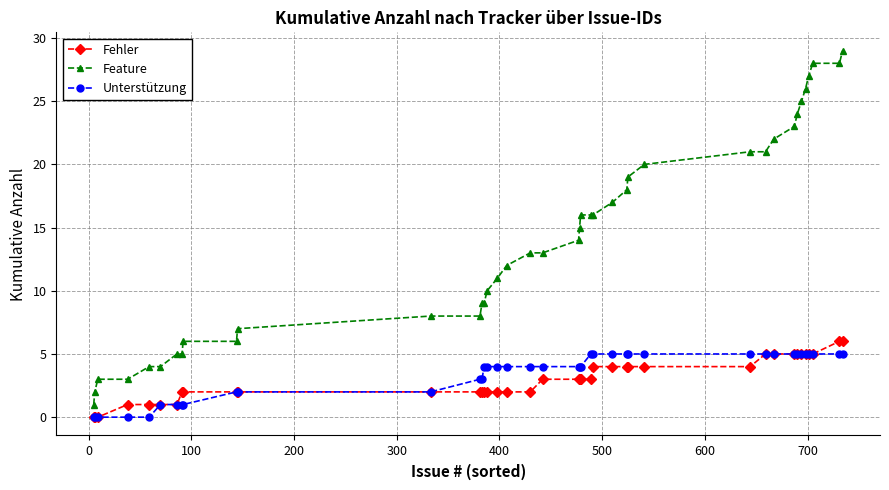

How many values in the Feature series are below 14?

20